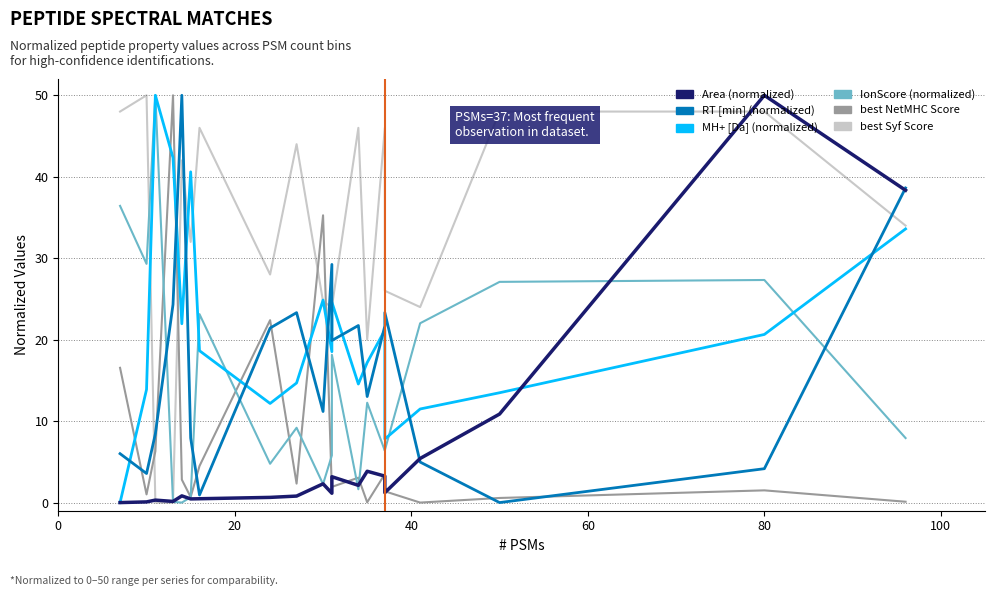

Which series has the largest total across all categories?

best_Syf_Score